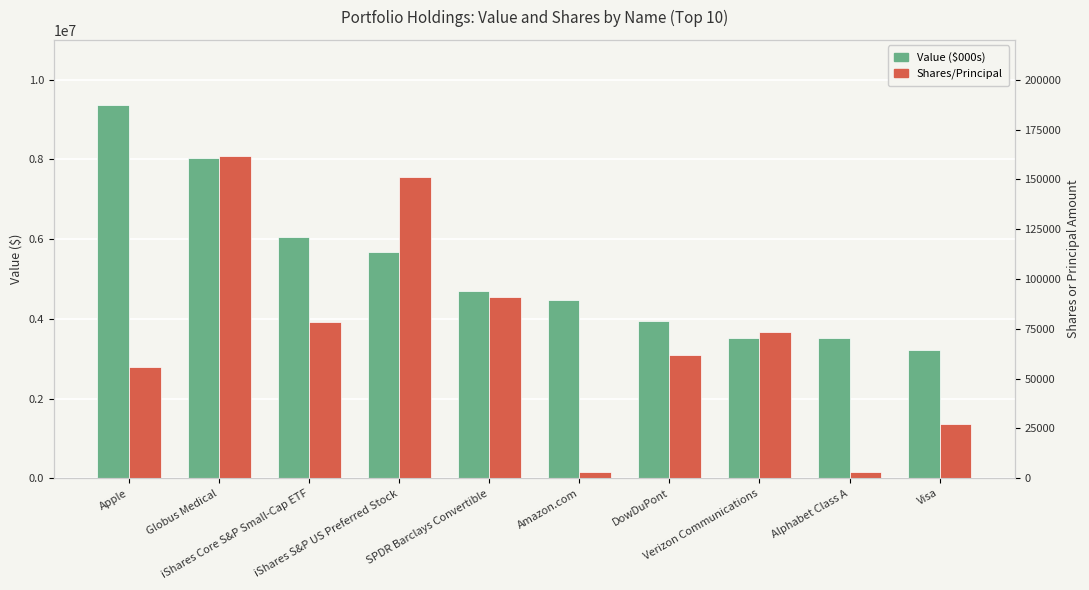

How many series are shown in this chart?

2